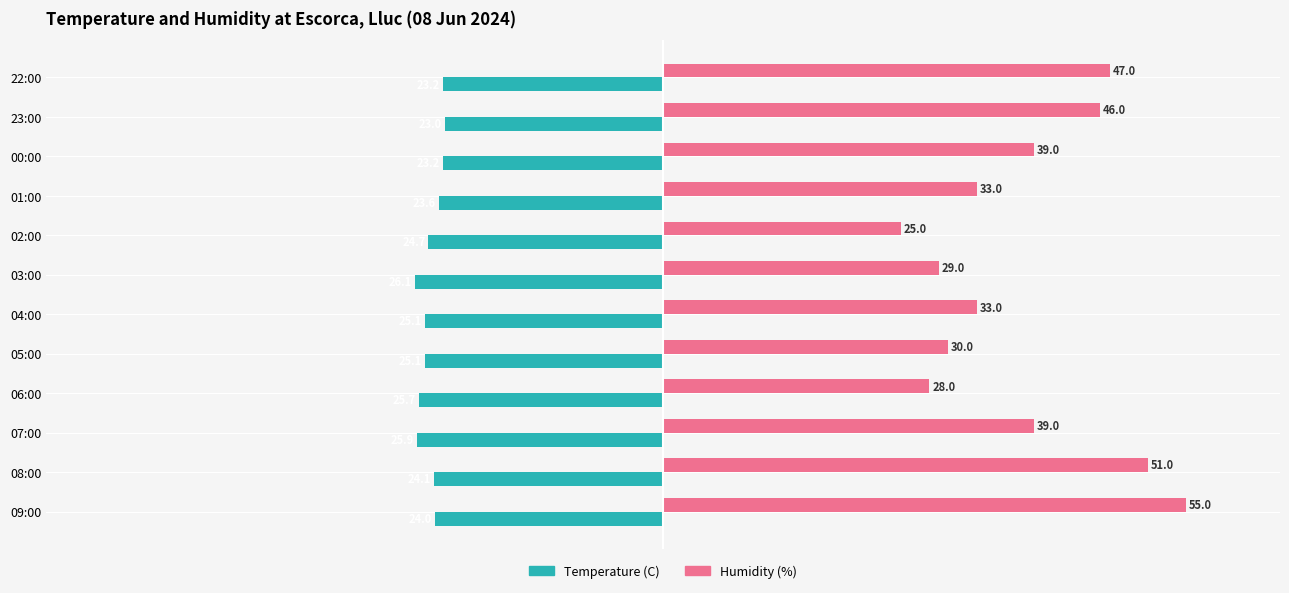

What are all the series names shown in the legend?

Temperature (C), Humidity (%)